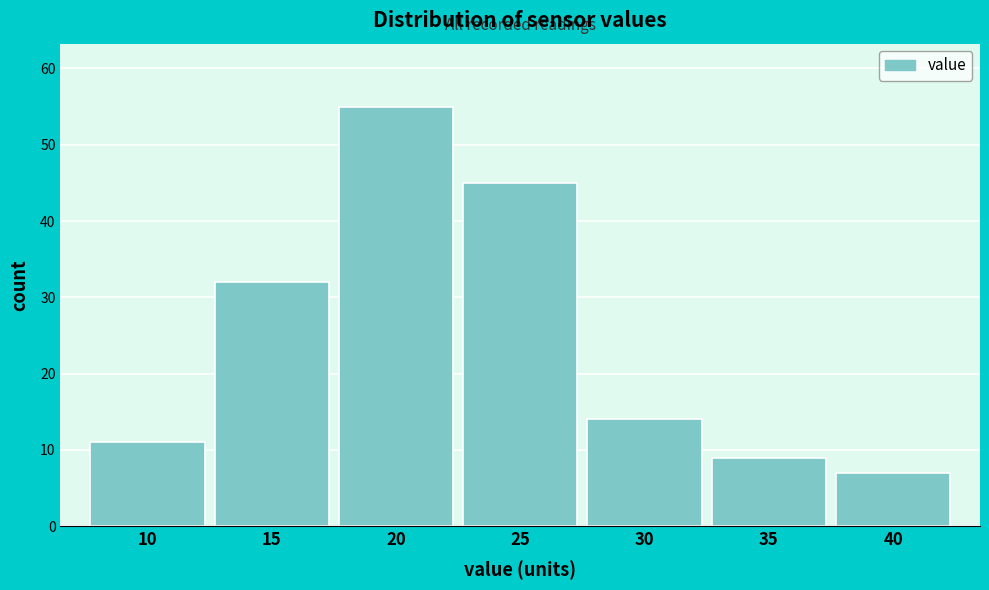

Reading left to right, extract all data points from this chart.

11	32	55	45	14	9	7